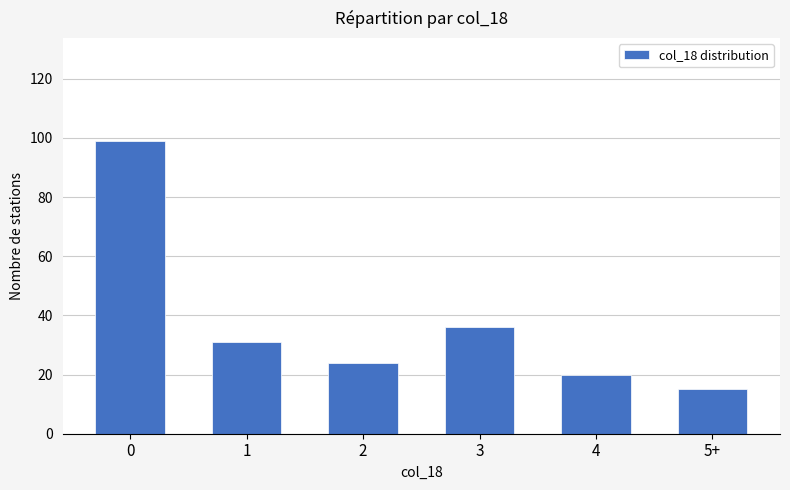

Does the chart contain stacked bars?

No